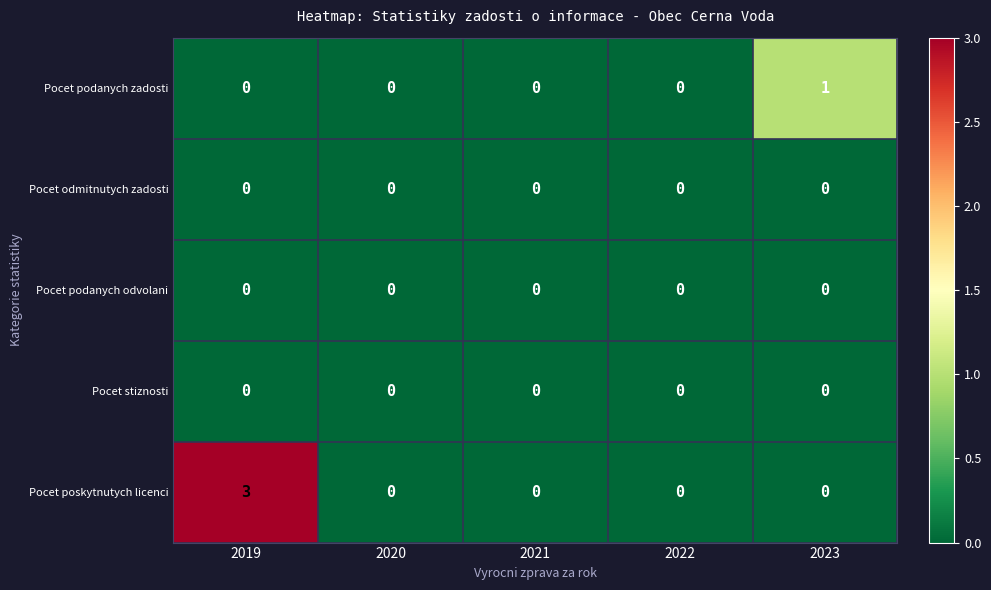

Reading left to right, list all the values displayed in this chart.

Pocet podanych zadosti: 0	0	0	0	1
Pocet odmitnutych zadosti: 0	0	0	0	0
Pocet podanych odvolani: 0	0	0	0	0
Pocet stiznosti: 0	0	0	0	0
Pocet poskytnutych licenci: 3	0	0	0	0